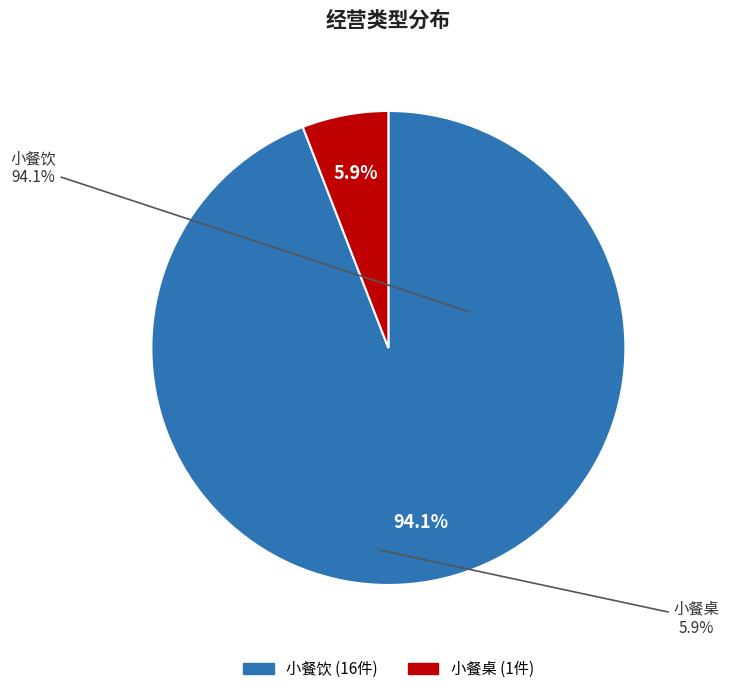

To the nearest percent, what portion does 小餐桌 represent?

6%